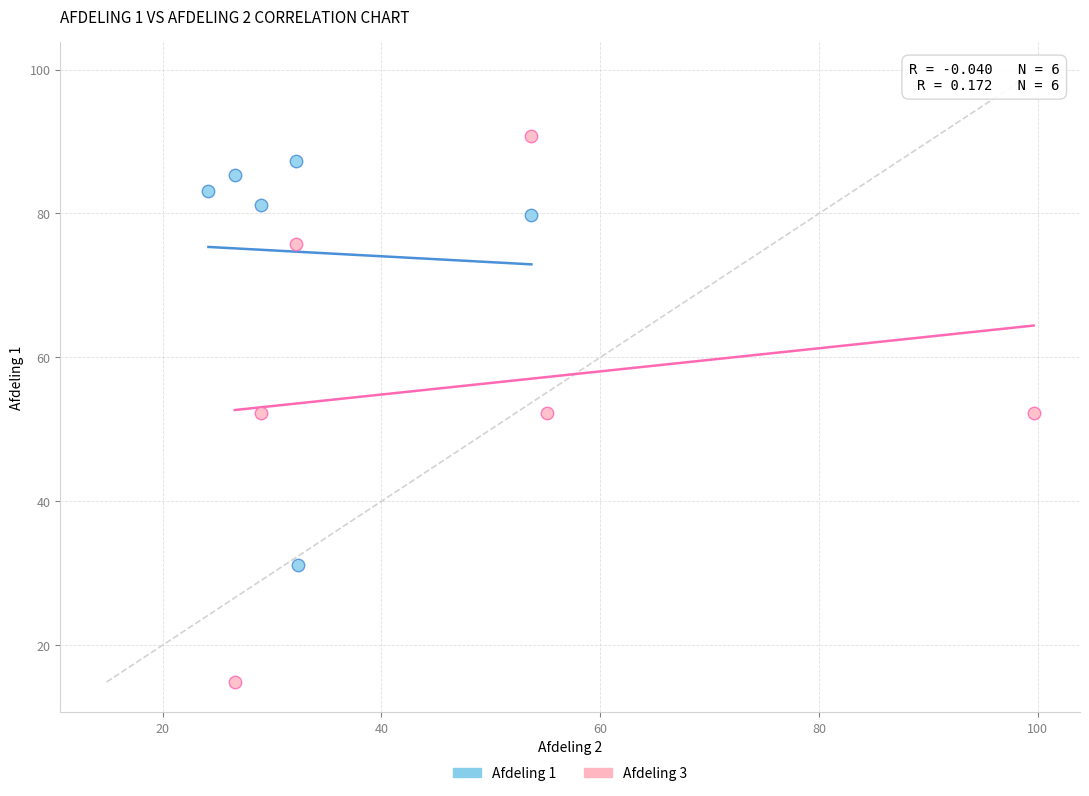

Which series has the largest Y range (max minus min)?

Afdeling 3